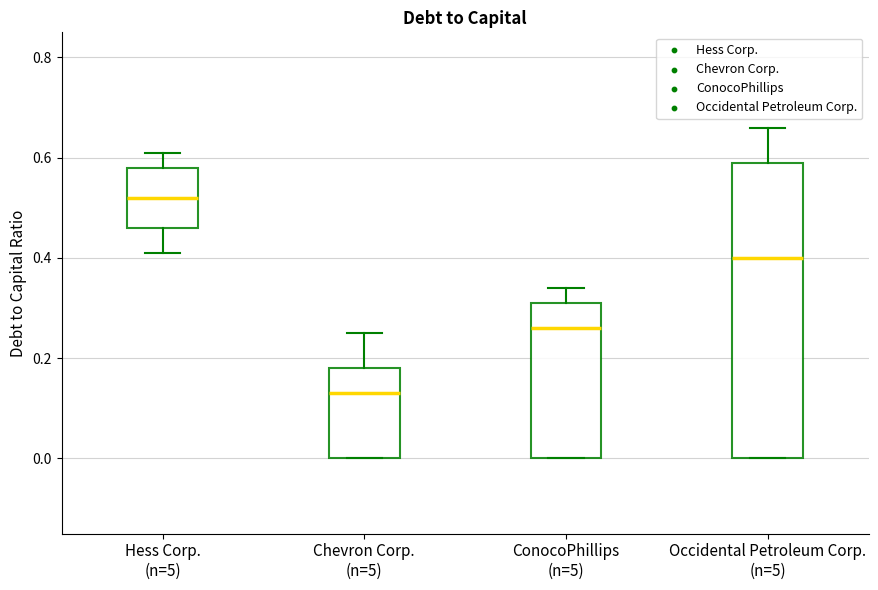

Reading left to right, transcribe this box plot: for each box, give where its median line is, the range the box spans, and where its two whiskers end, as read against the y-axis. The values are not printed on the chart, so give them approximately, as read against the axis.

Hess Corp. (n=5): median 0.52, box 0.46 to 0.58, whiskers 0.42 to 0.62
Chevron Corp. (n=5): median 0.14, box 0.00 to 0.18, whiskers 0.00 to 0.26
ConocoPhillips (n=5): median 0.26, box 0.00 to 0.32, whiskers 0.00 to 0.34
Occidental Petroleum Corp. (n=5): median 0.40, box 0.00 to 0.60, whiskers 0.00 to 0.66